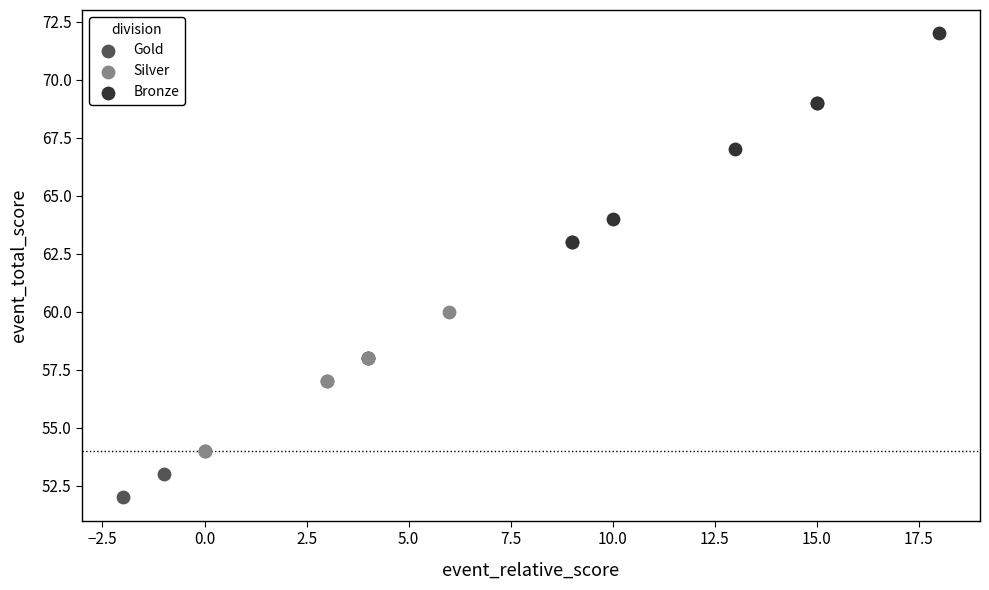

Which series reaches the maximum Y coordinate?

Bronze